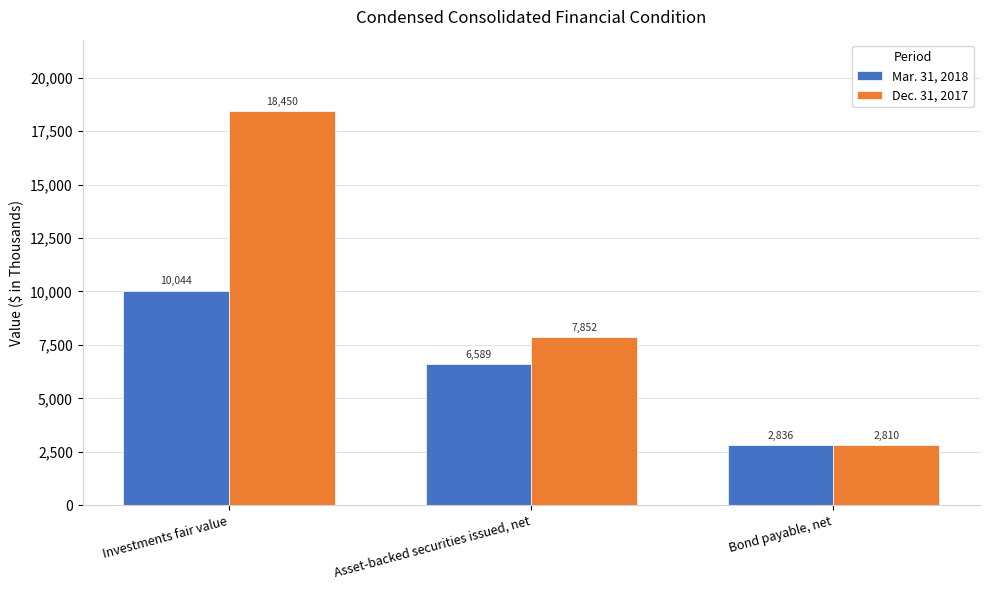

How many Dec. 31, 2017 values are between 2810 and 18450?

3